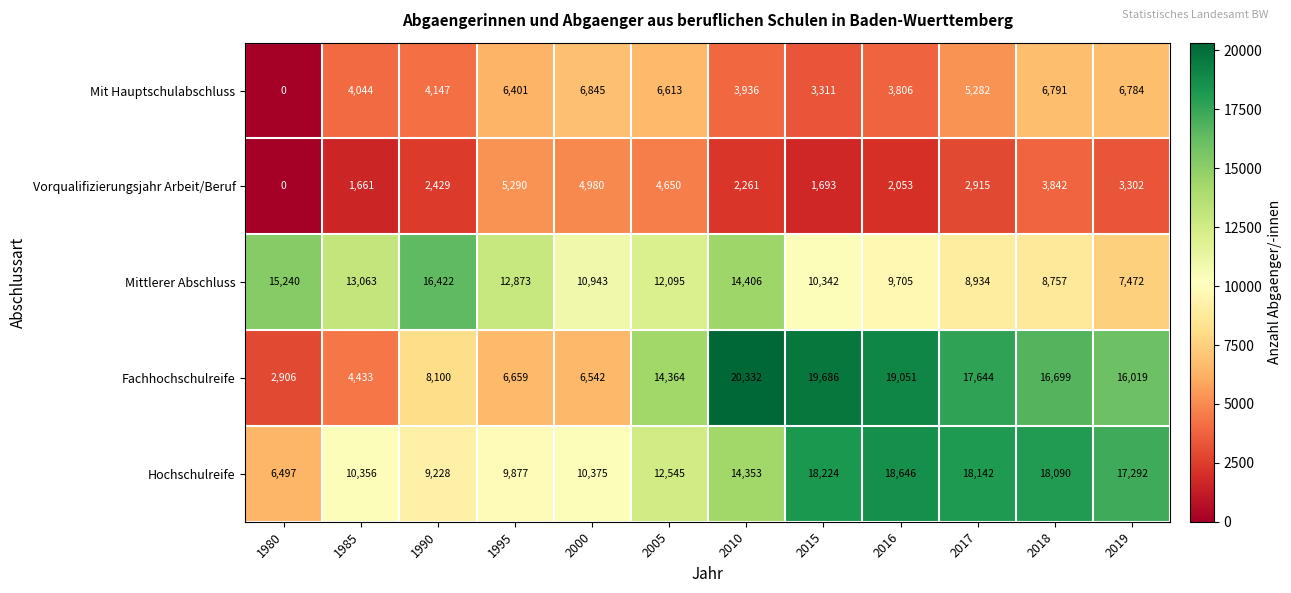

Count the number of categories in the chart.

12